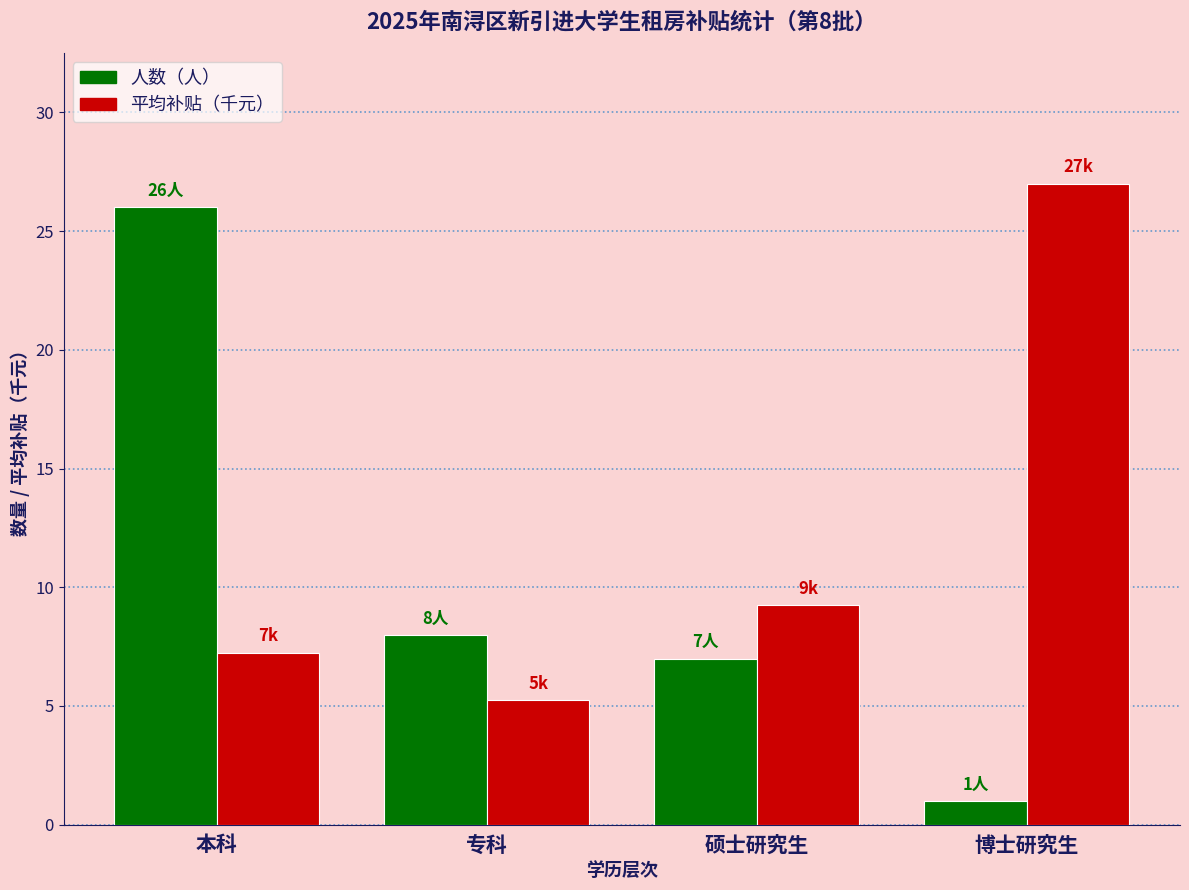

At which label is 平均补贴（千元） closest to 16?

硕士研究生